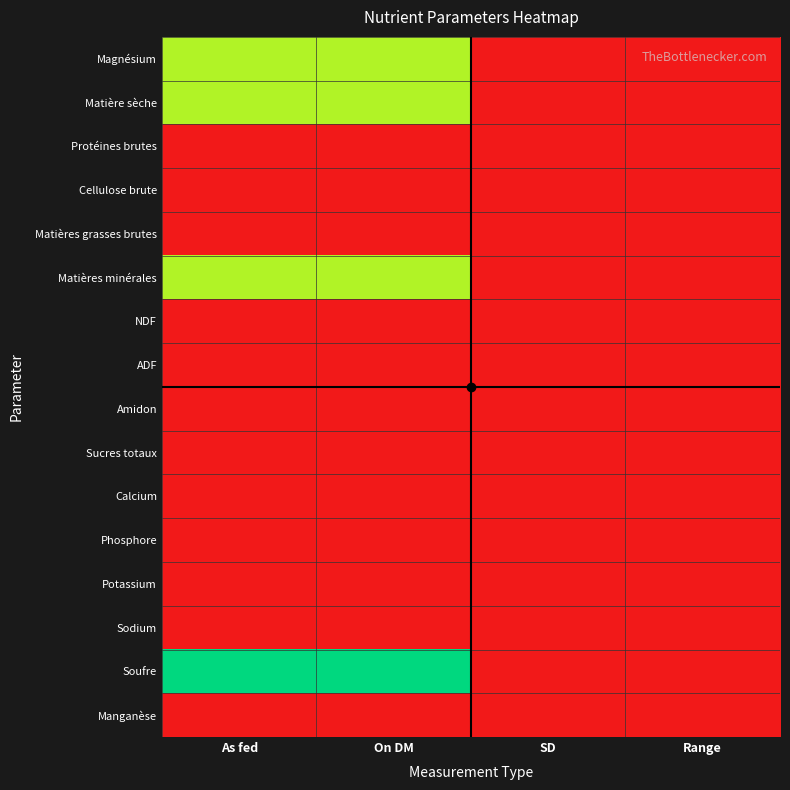

What is the difference between the highest and lowest values at As fed?

1.0